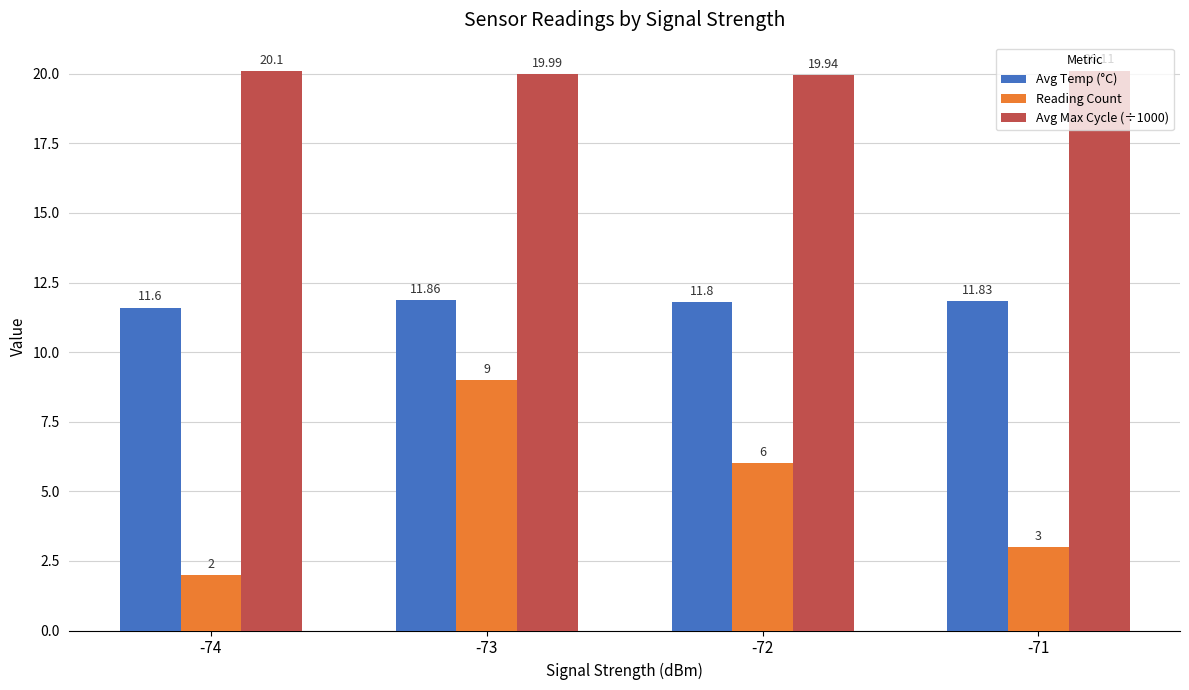

Which series has the largest total across all categories?

Avg Max Cycle (÷1000)